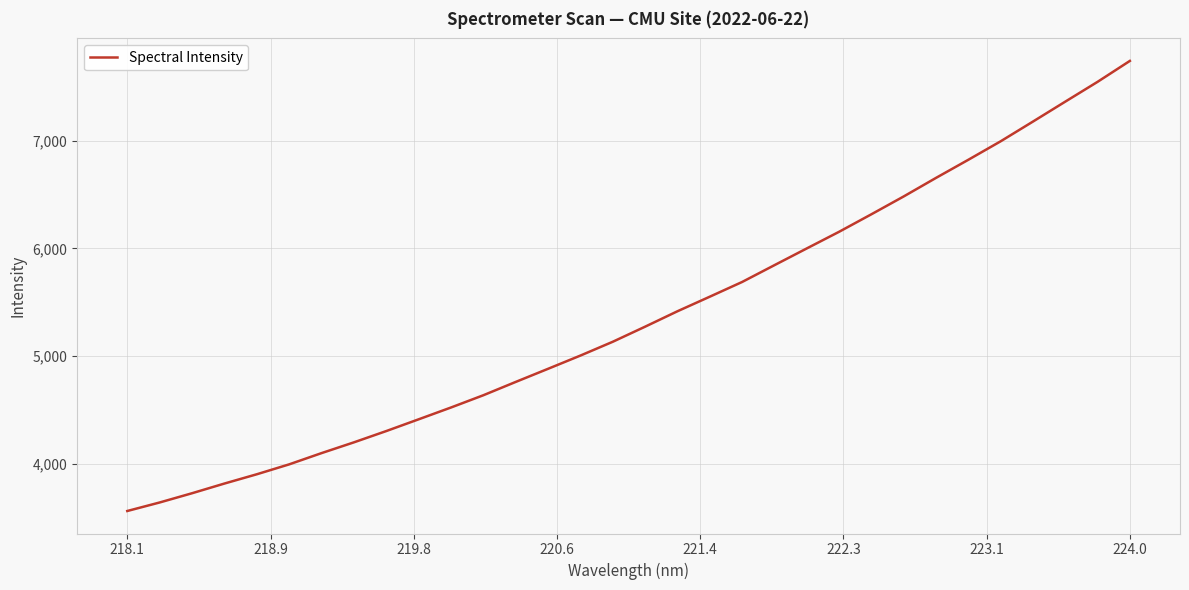

What is the difference between the maximum and minimum values?

4176.7